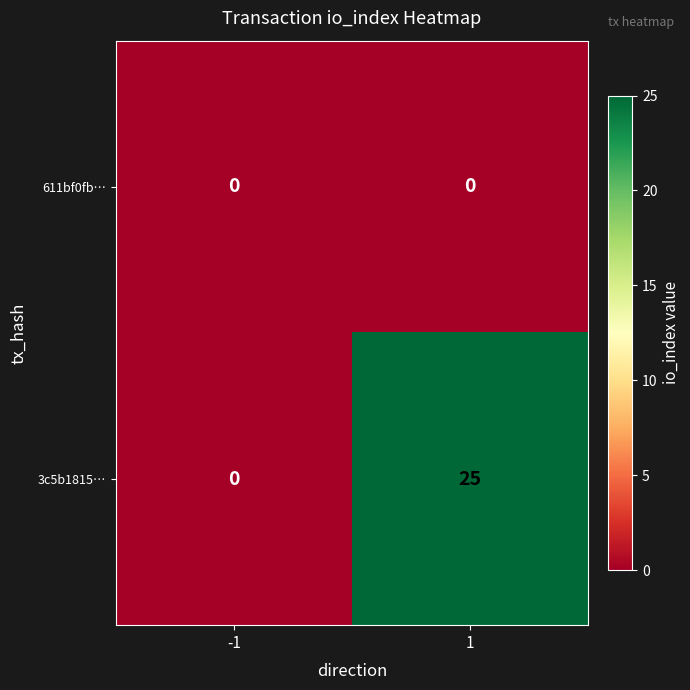

Reading right to left, extract all data points from this chart.

611bf0fb…: 1=0	-1=0
3c5b1815…: 1=25	-1=0